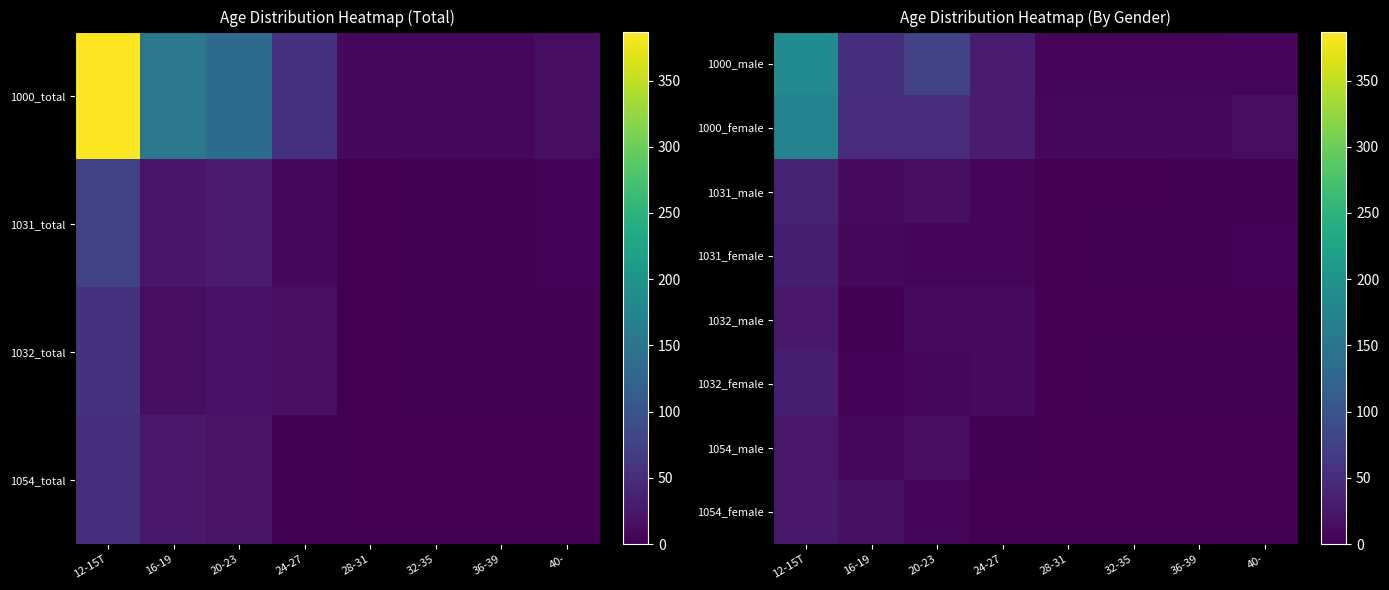

Which series has the largest range (max minus min)?

1000_male